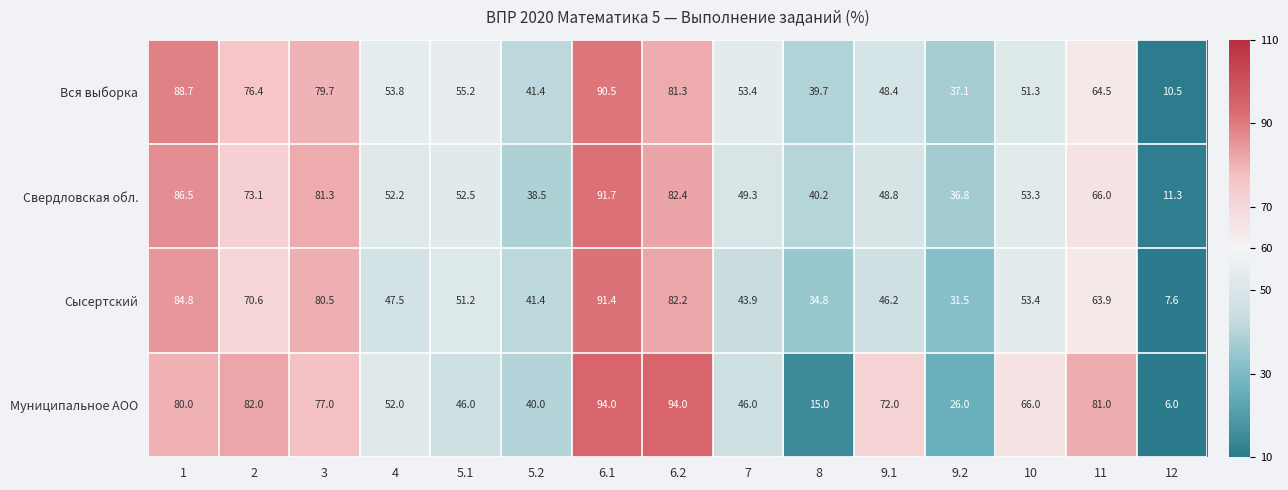

What is the average value of the Муниципальное АОО series?

58.5